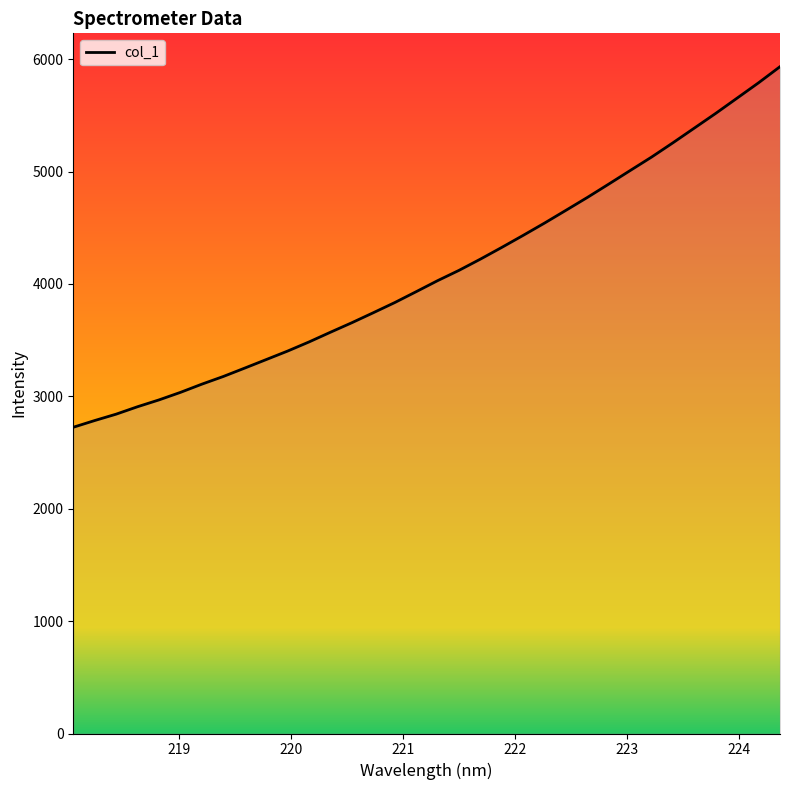

What is the difference between the maximum and minimum values?

3208.4